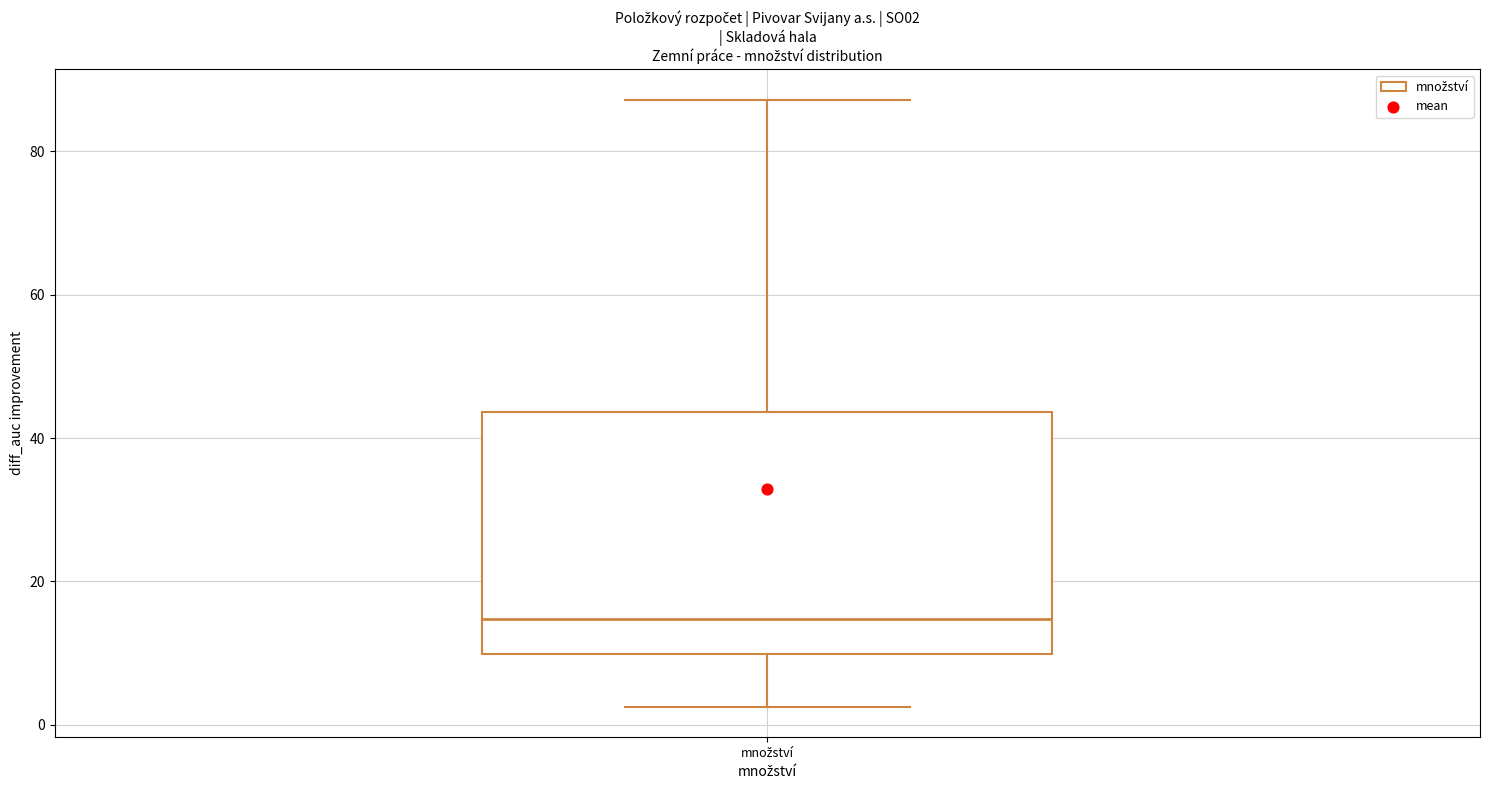

Read this box plot against the y-axis: the position of the median line, the range covered by the box, and the ends of both whiskers. The values are not printed on the chart, so give them approximately, as read against the axis.

median 14, box 10 to 44, whiskers 2 to 88